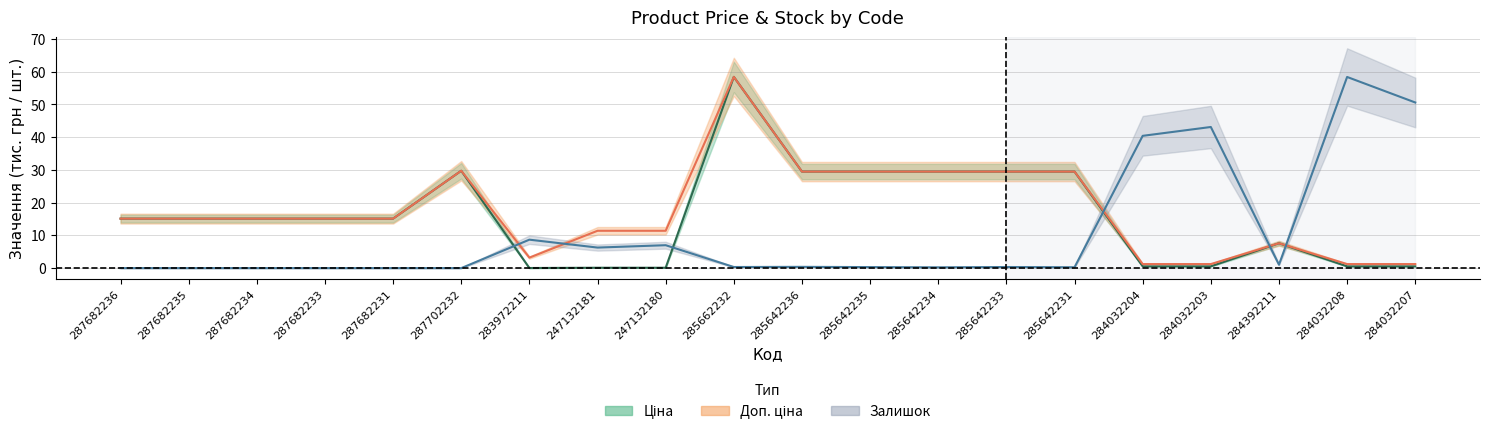

How many intersections are there between Залишок and Доп. ціна?

5